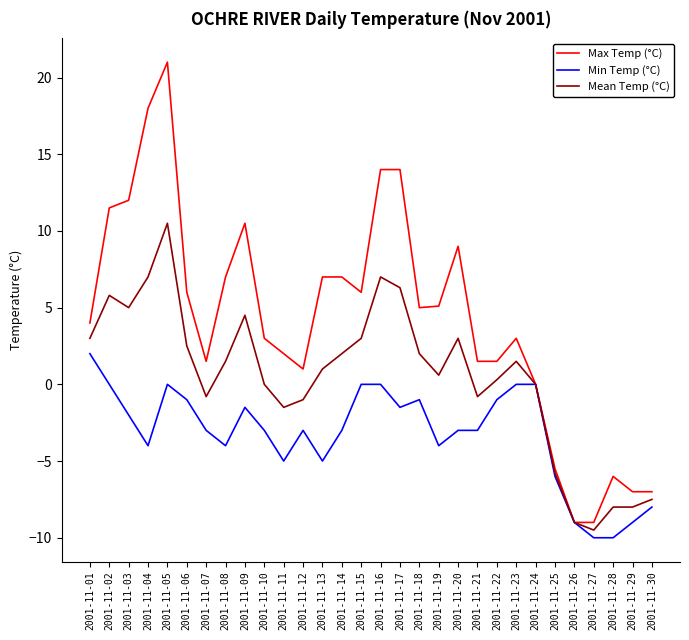

Which series changed the most between 2001-11-09 and 2001-11-26?

Max Temp (°C)